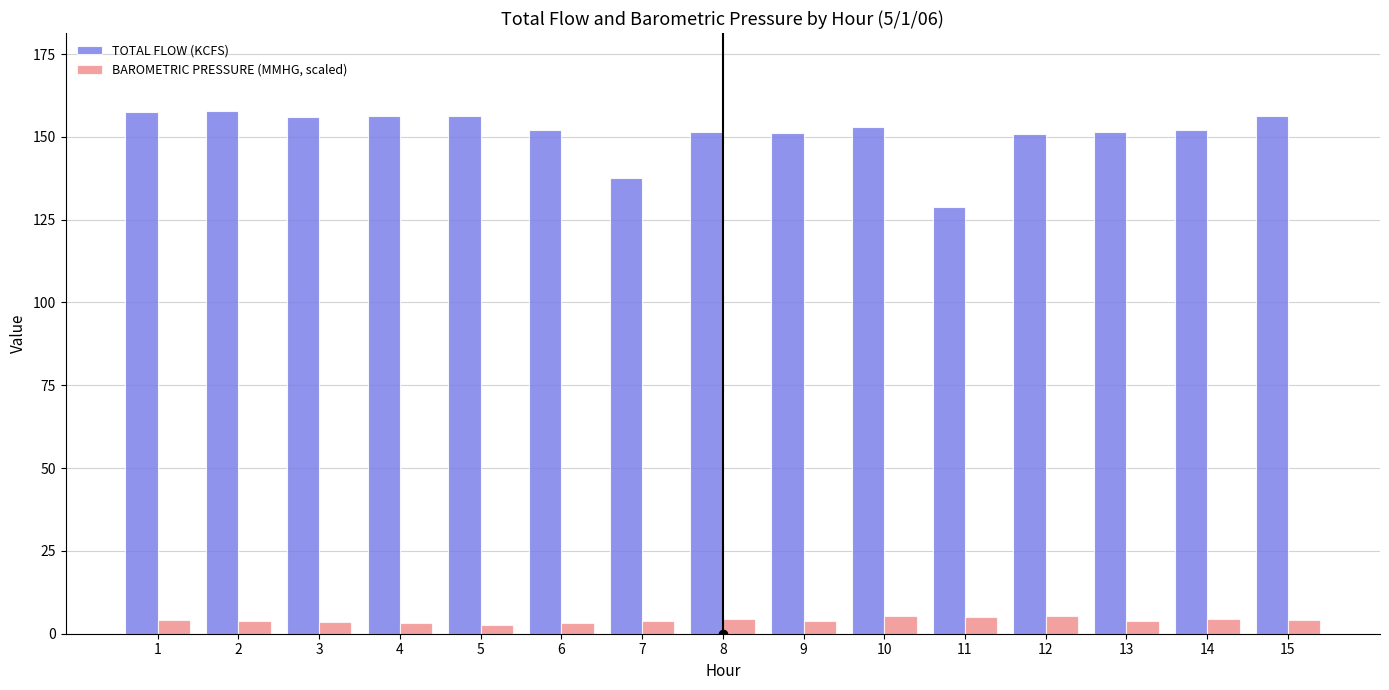

What is the total value across all series at 14?

156.3